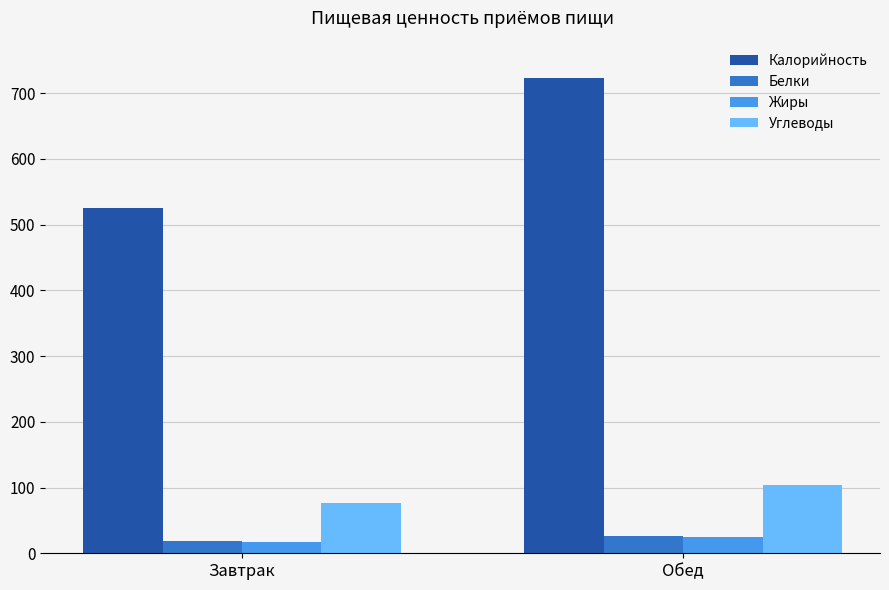

How many categories are shown in the chart?

2